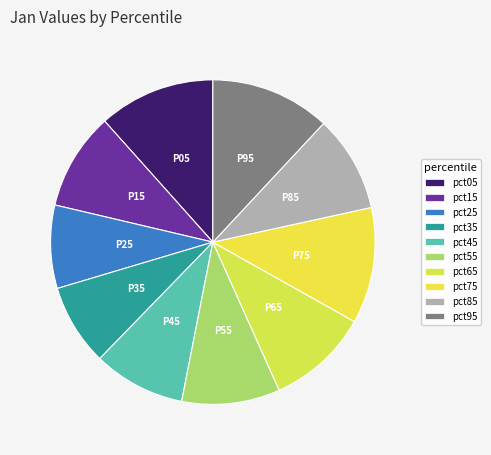

Which has a higher value, pct15 or pct05?

pct05